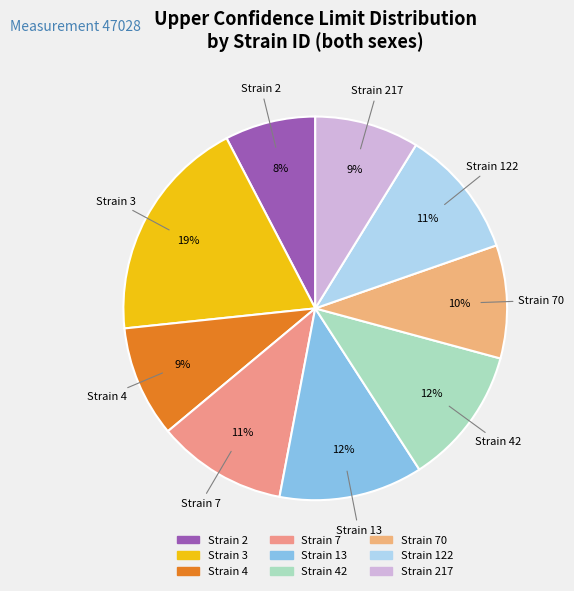

How many segments does this pie chart have?

9